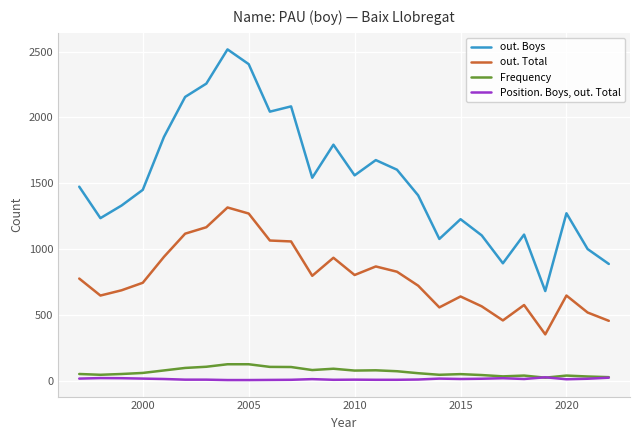

What are all the series names shown in the legend?

out. Boys, out. Total, Frequency, Position. Boys, out. Total